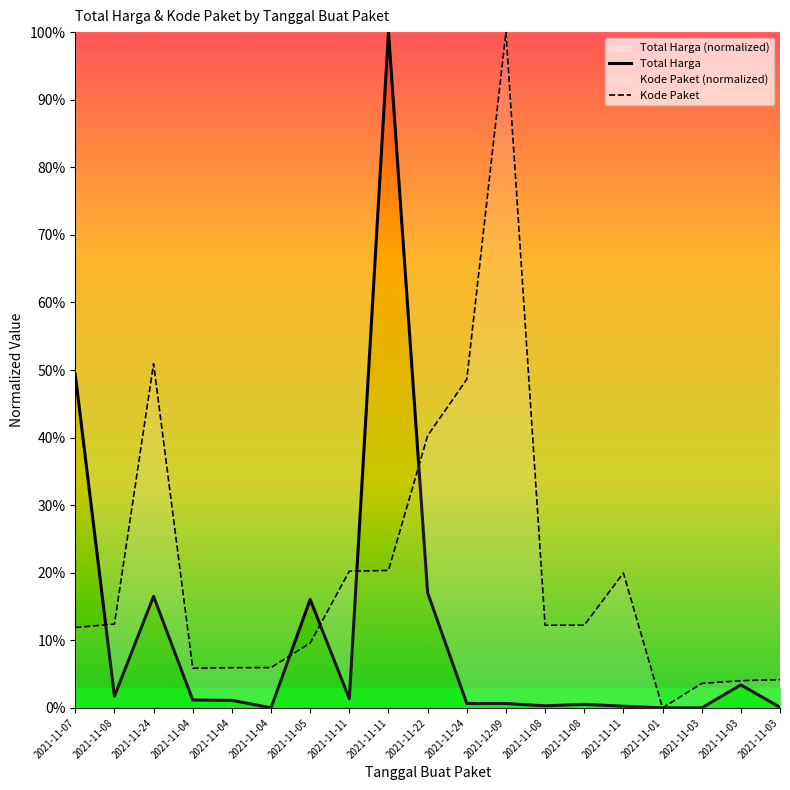

Rank the series by their average value, from highest to lowest.

Kode Paket, Total Harga